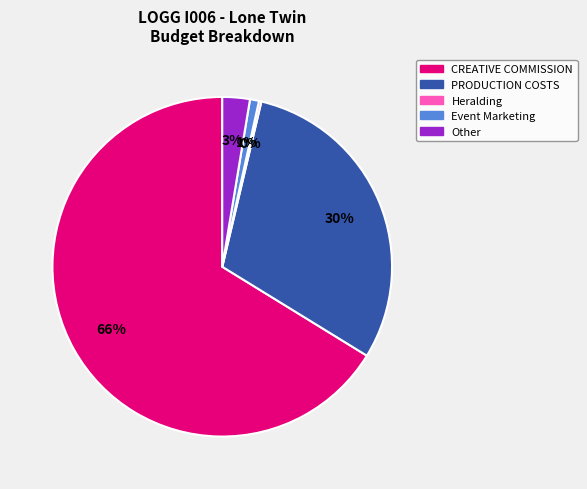

Which slice represents more than half of the pie?

CREATIVE COMMISSION